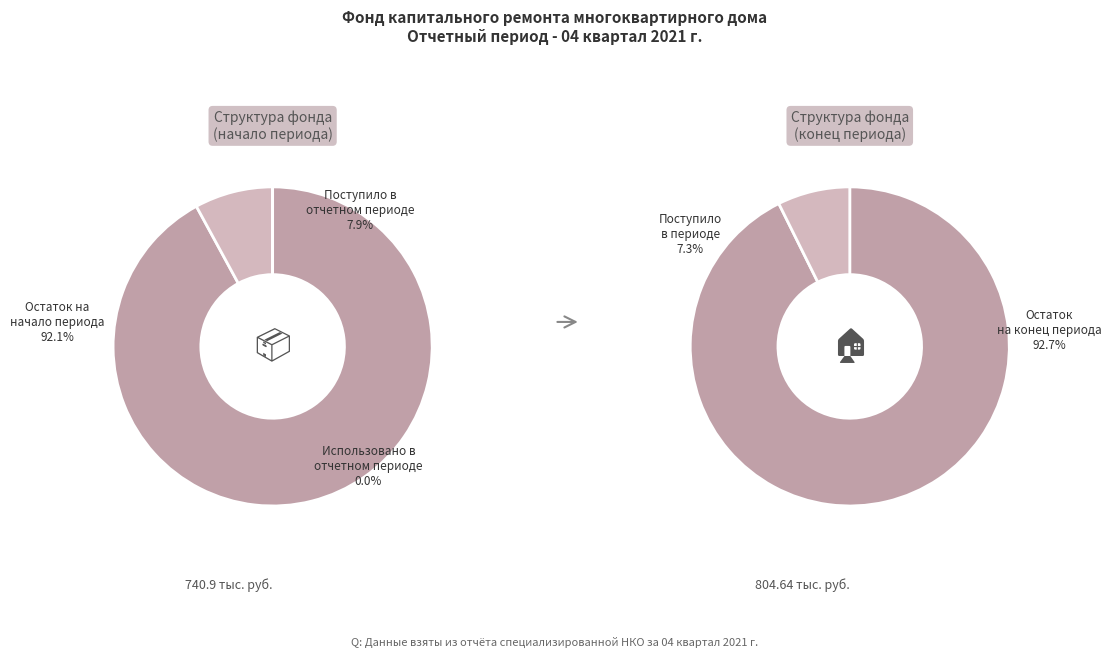

What is the largest slice in the pie chart?

Остаток на конец периода